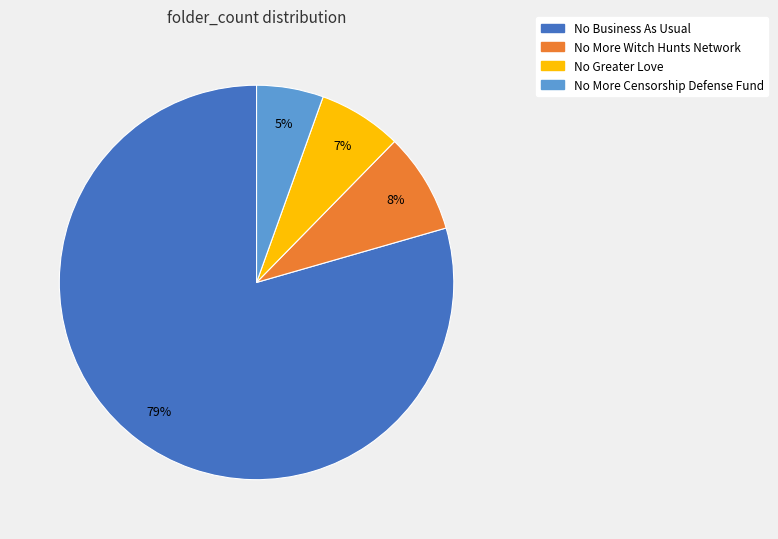

Is there any slice that represents more than half of the pie?

Yes